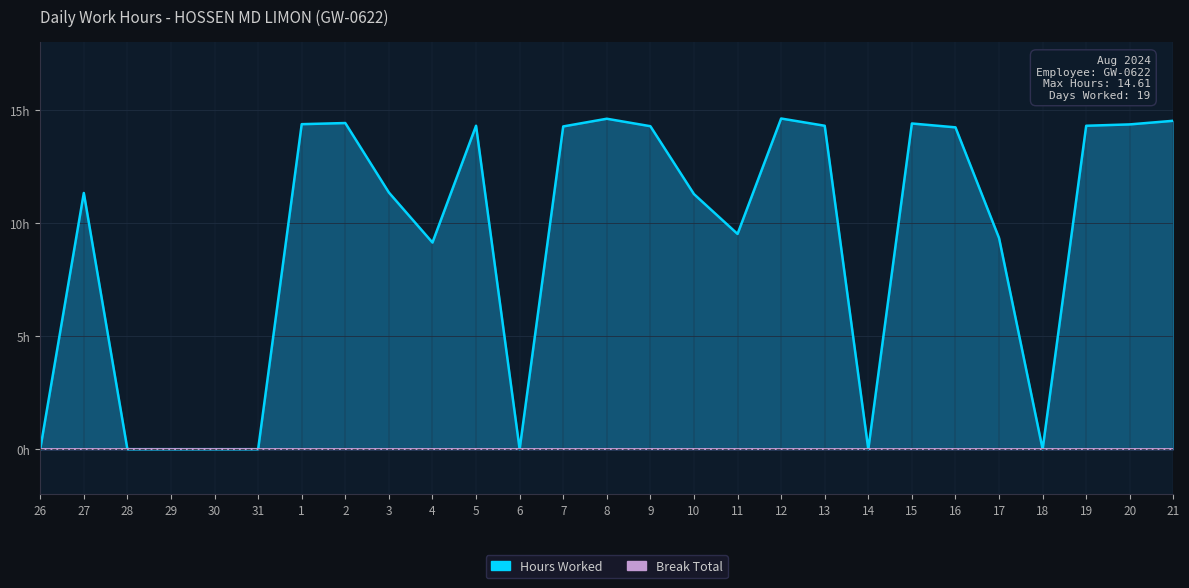

Where is the data nearest to the value 7?

4